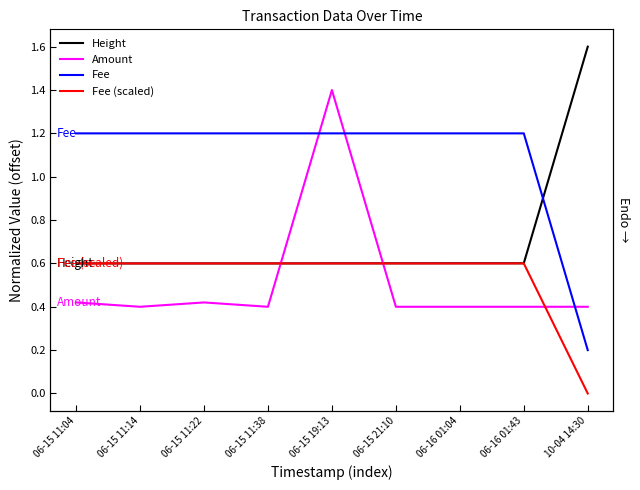

Which category has the highest value in the Fee series?

06-15 11:04